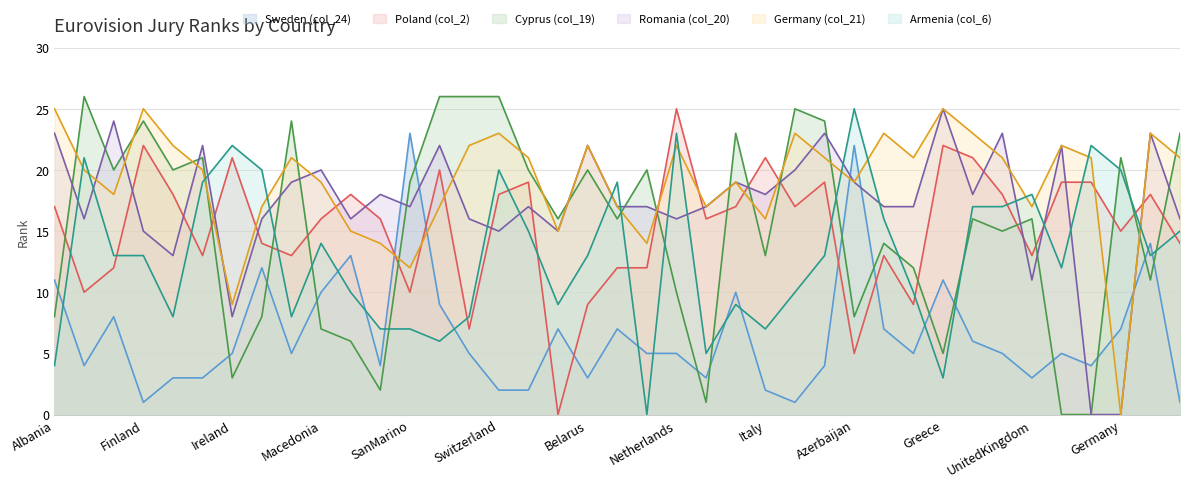

Where does the Sweden (col_24) series first go above 5?

Albania